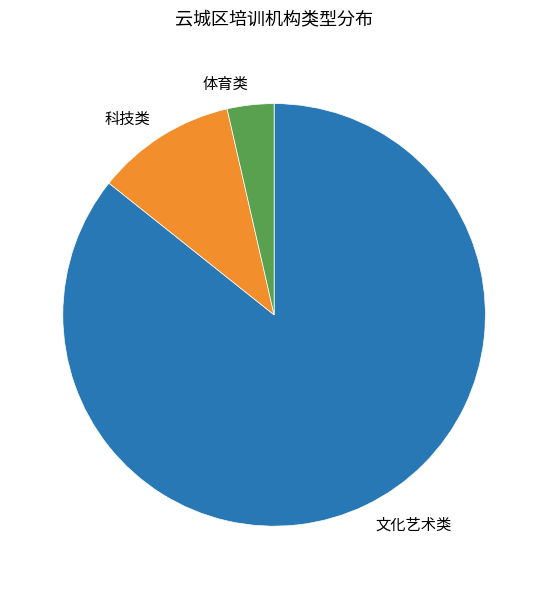

How many slices are in this pie chart?

3